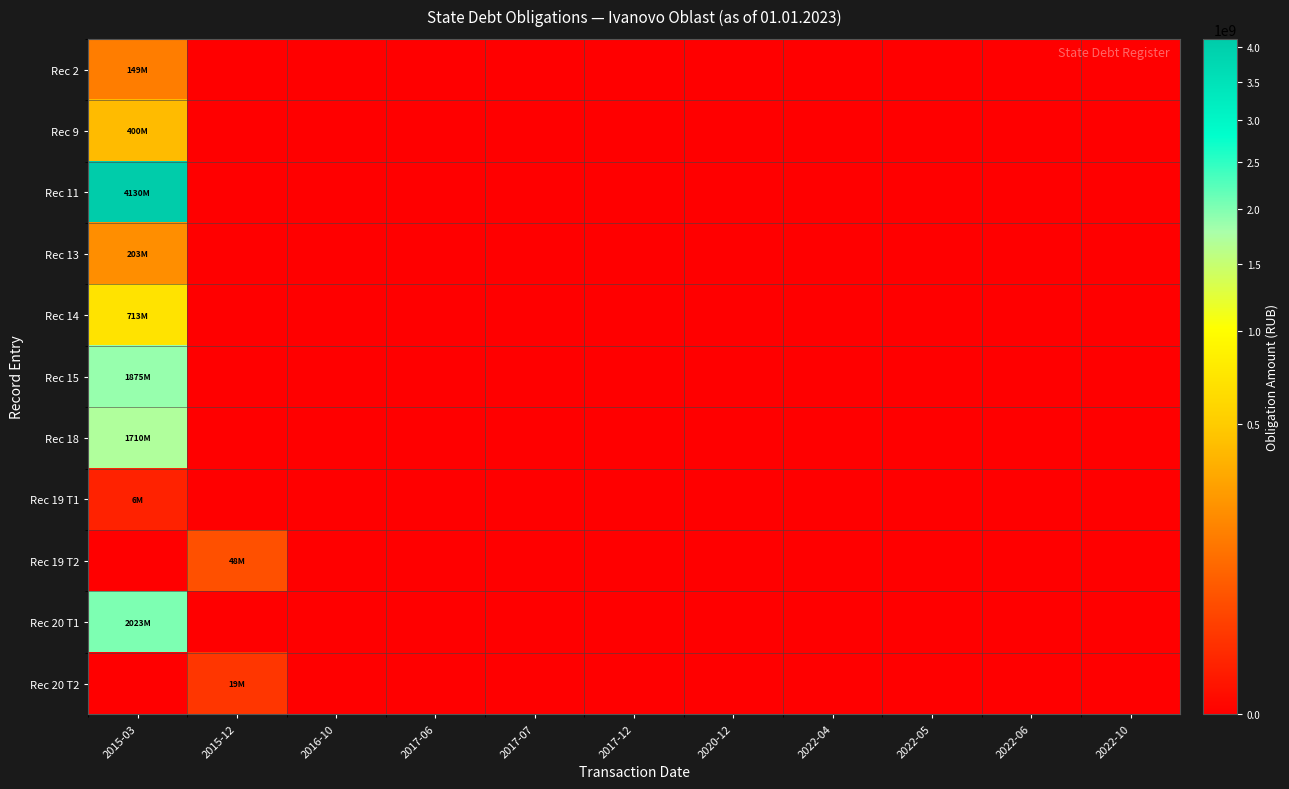

Which label corresponds to the smallest value in the chart?

2015-12